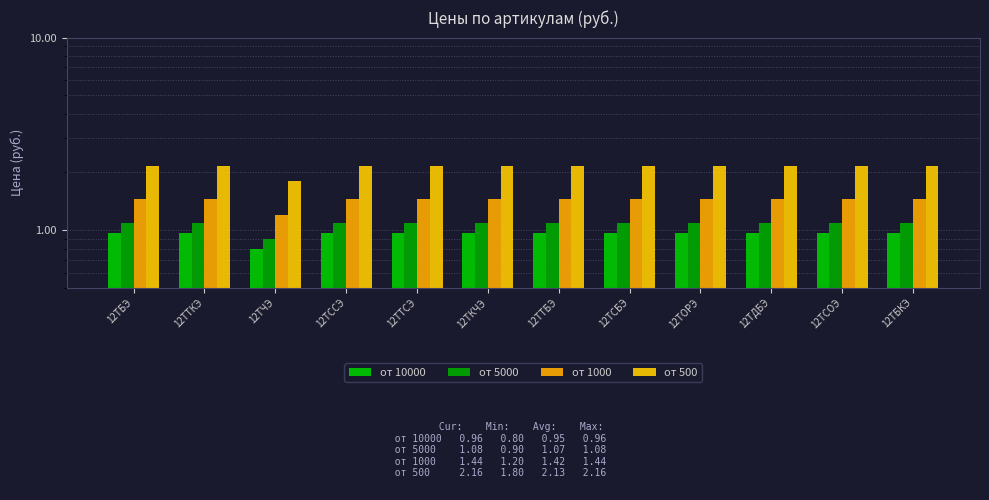

True or false: от 1000 has a value of 2.1 at 12ТБЭ.

False